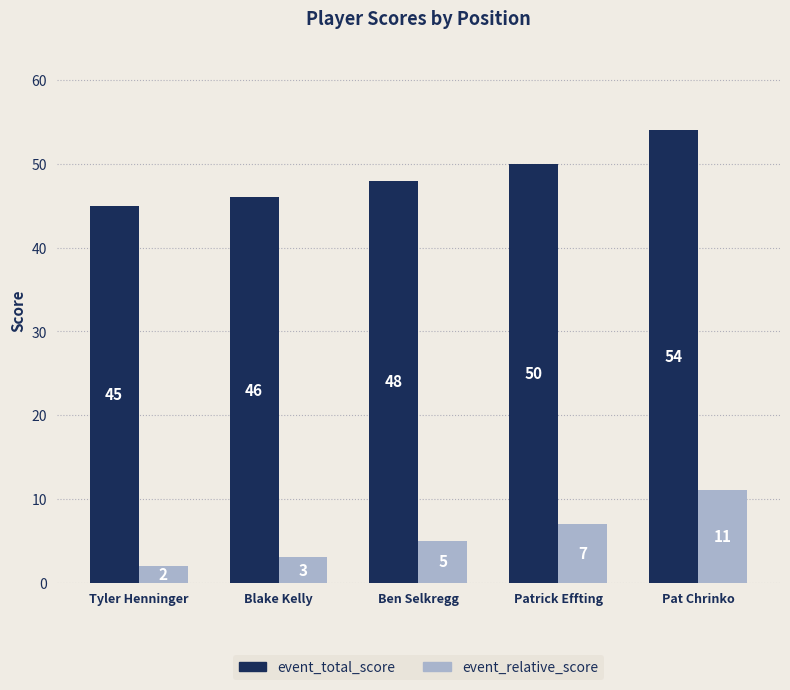

How many data points in event_total_score are less than 48?

2